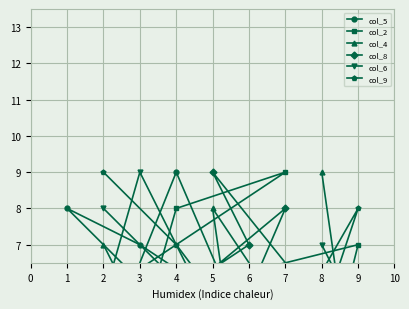

What is the sum of all col_6 values?

45